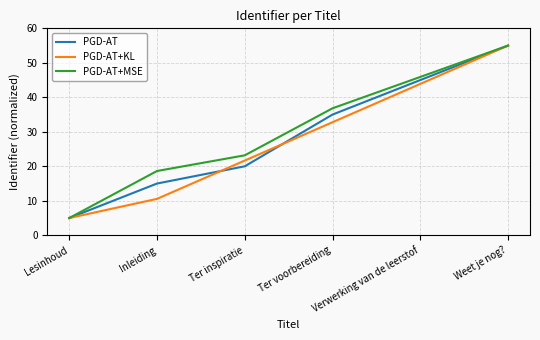

Rank the categories by PGD-AT value from highest to lowest.

Weet je nog?, Verwerking van de leerstof, Ter voorbereiding, Ter inspiratie, Inleiding, Lesinhoud